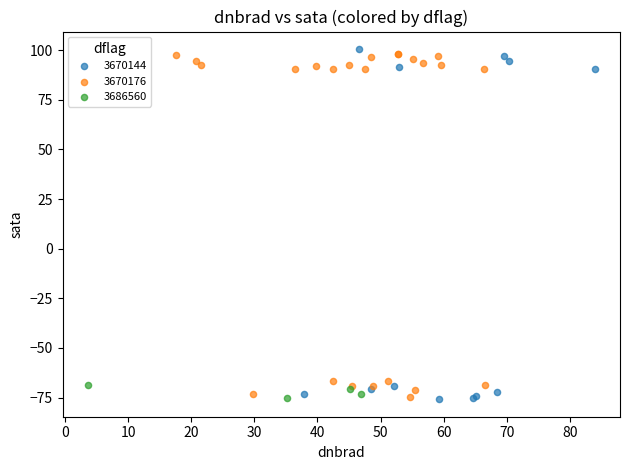

What are all the series names shown in the legend?

3670144, 3670176, 3686560